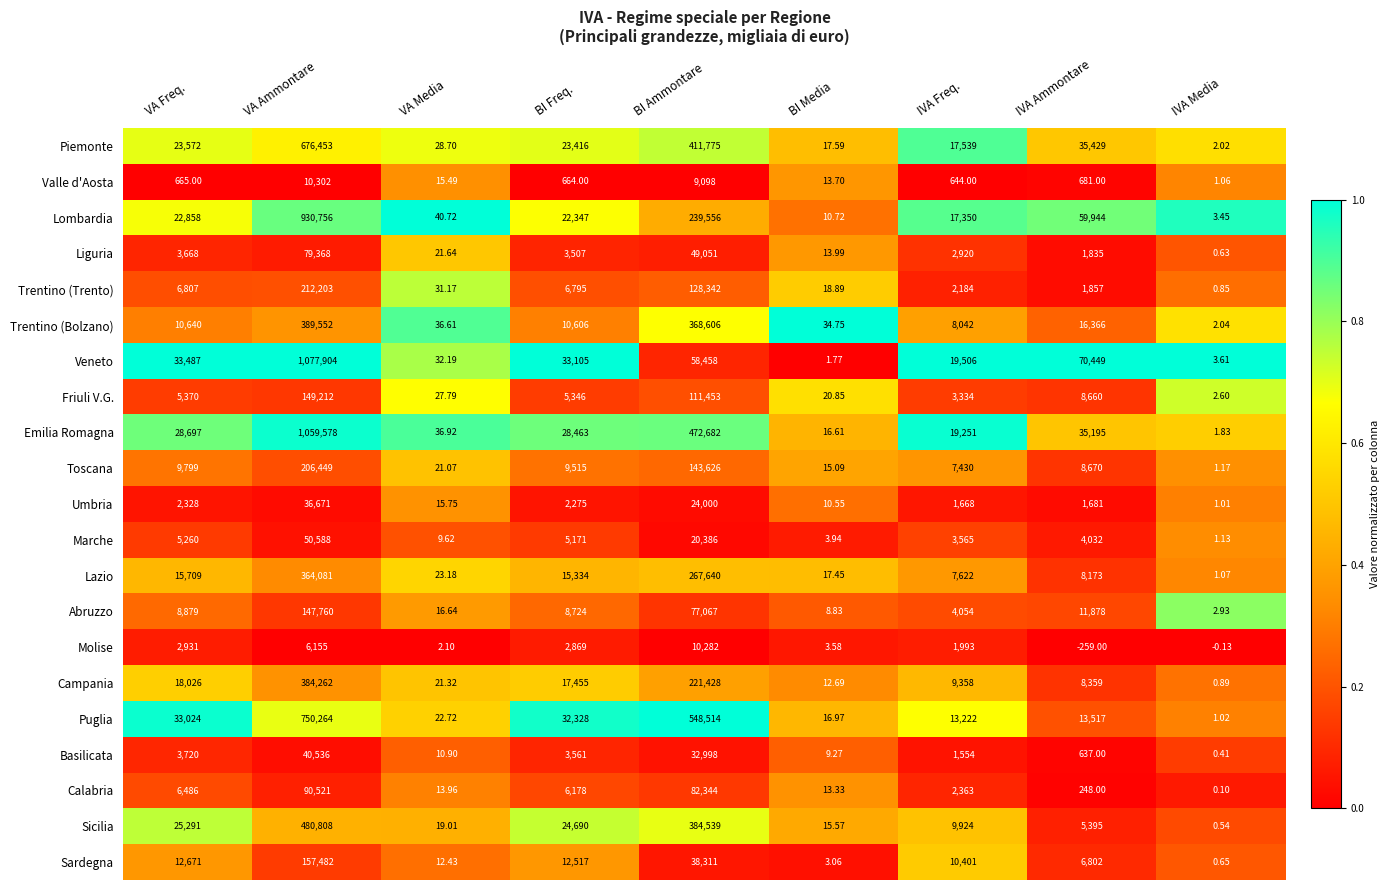

Which series has the largest total across all categories?

Emilia Romagna